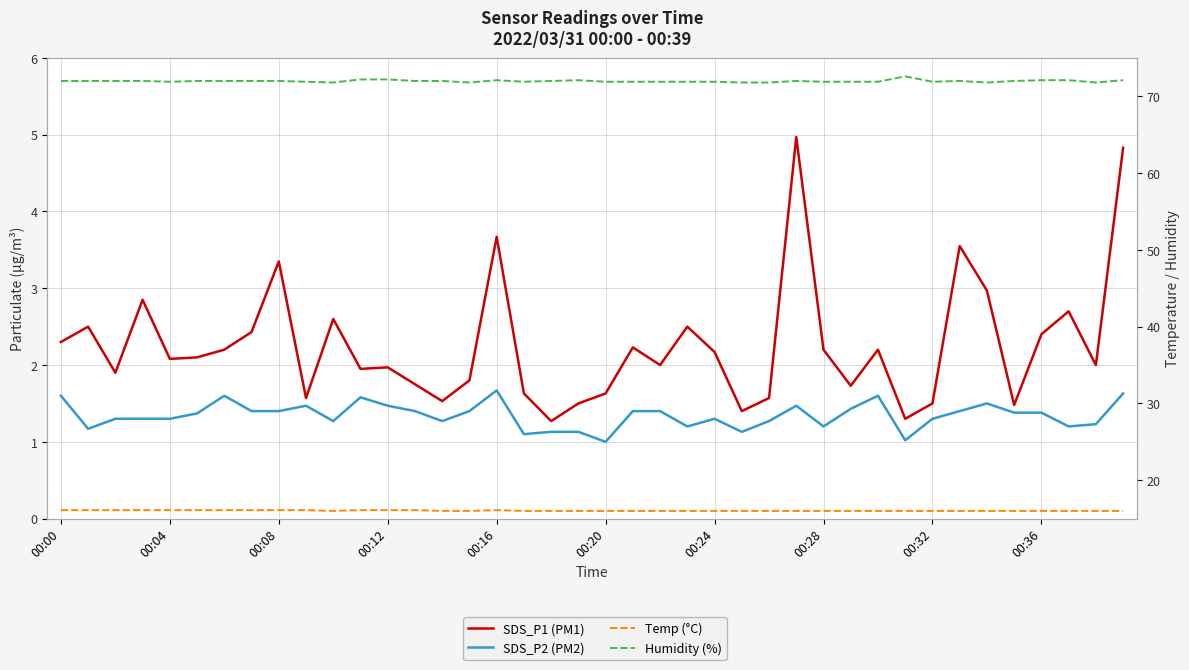

At 27, list the series in order from largest to smallest.

Humidity (%), Temp (°C), SDS_P1 (PM1), SDS_P2 (PM2)